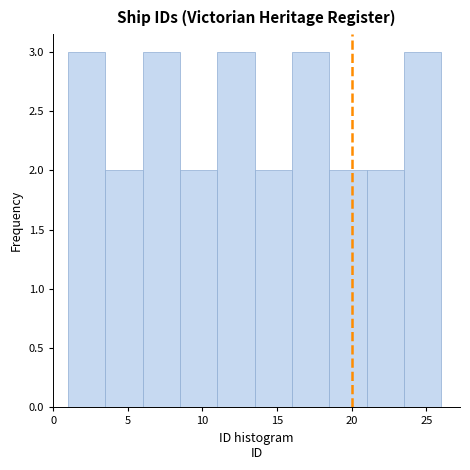

Reading left to right, list every bar in this chart as the range it spans on the x-axis followed by its height. The values are not printed on the chart, so give them approximately, as read against the axis.

1.0 to 3.5: 3
3.5 to 6.0: 2
6.0 to 8.5: 3
8.5 to 11.0: 2
11.0 to 13.5: 3
13.5 to 16.0: 2
16.0 to 18.5: 3
18.5 to 21.0: 2
21.0 to 23.5: 2
23.5 to 26.0: 3